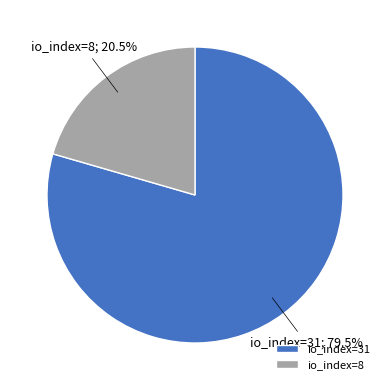

Count the number of slices in the pie.

2